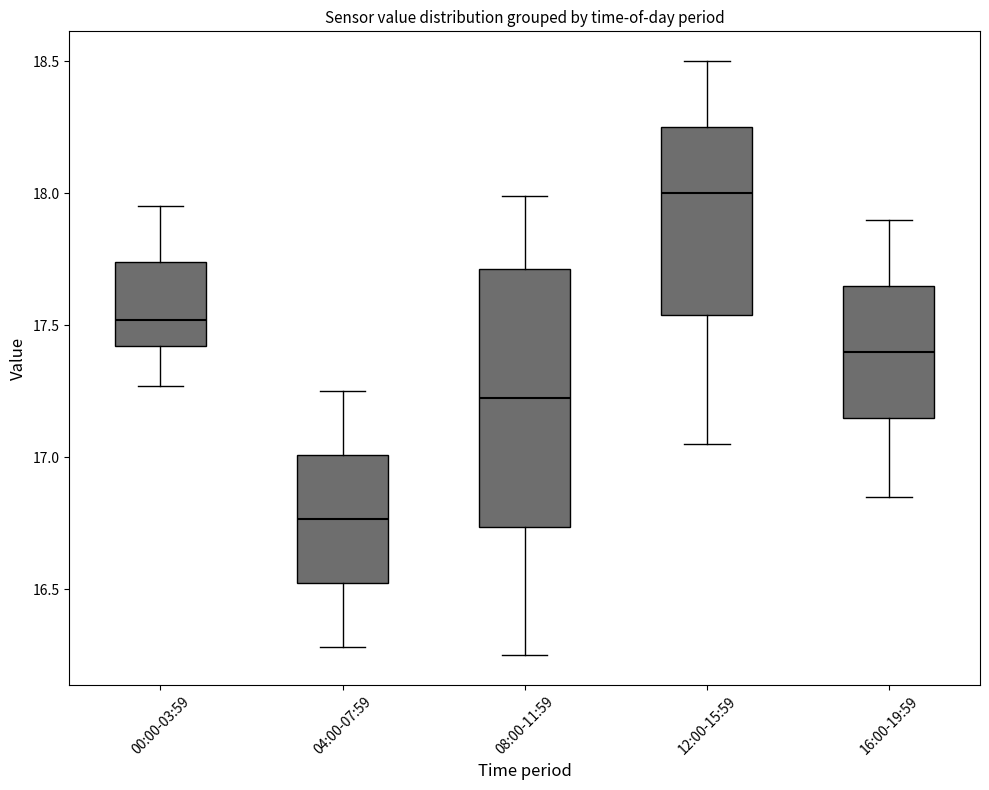

Which box's median line is the highest?

12:00-15:59